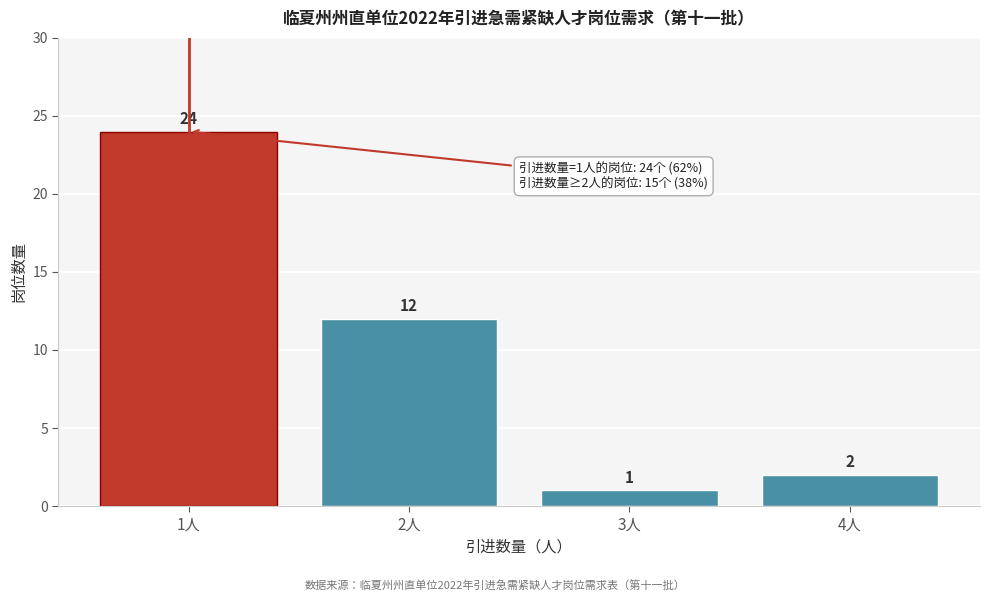

Reading left to right, what are all the values shown in this chart?

1人=24	2人=12	3人=1	4人=2